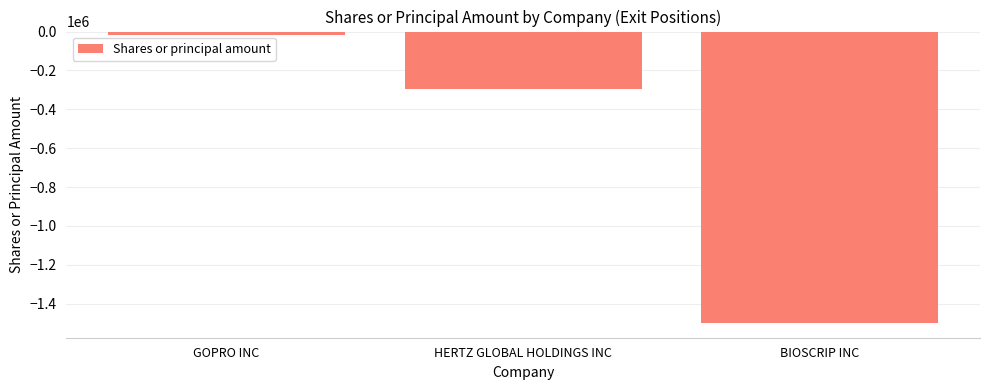

Between BIOSCRIP INC and GOPRO INC, which is larger?

GOPRO INC